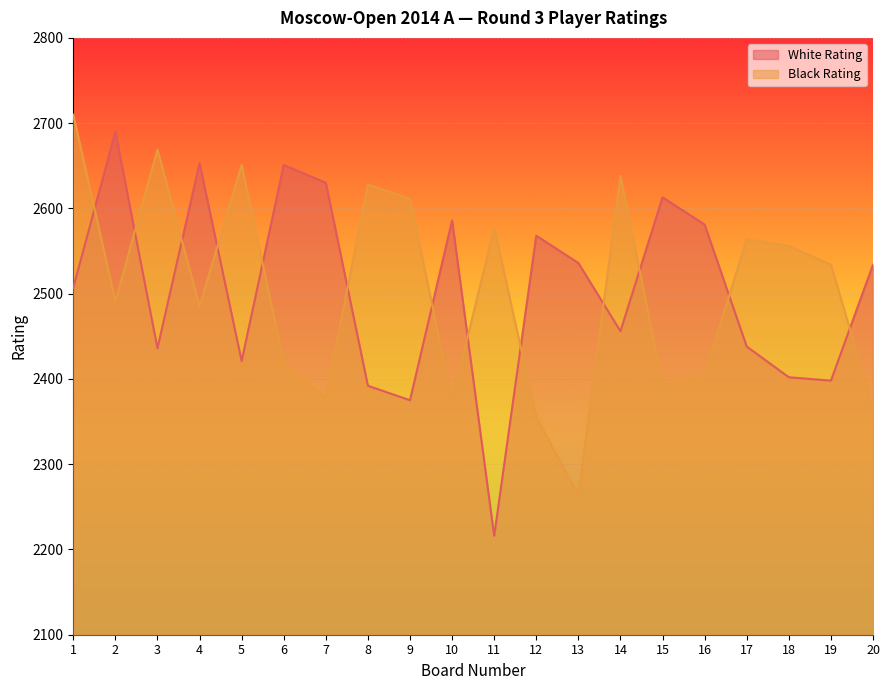

Which series has the widest spread of values?

White Rating